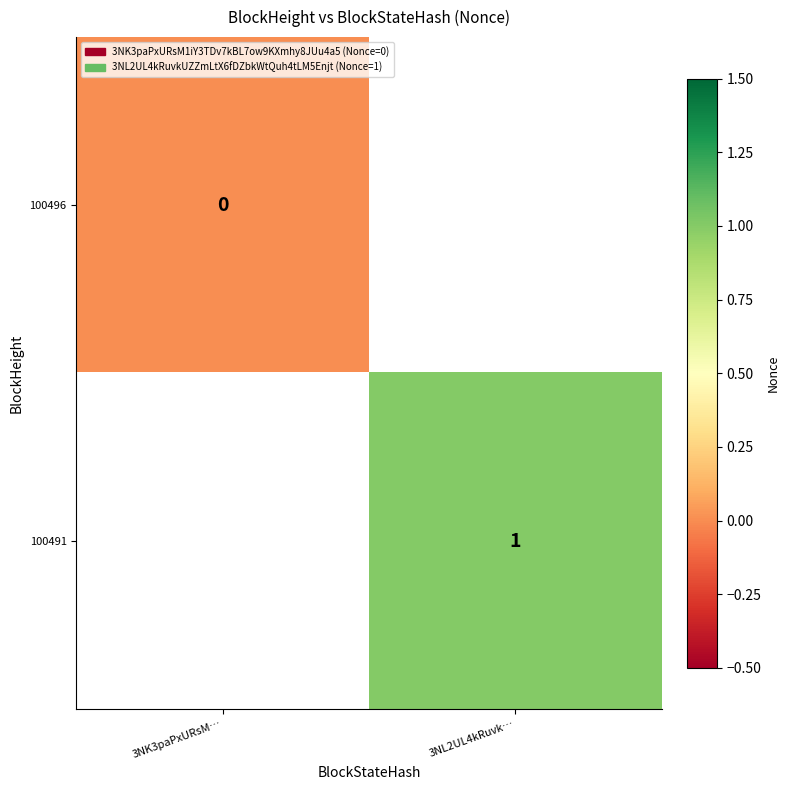

What is the greatest value displayed?

1.0